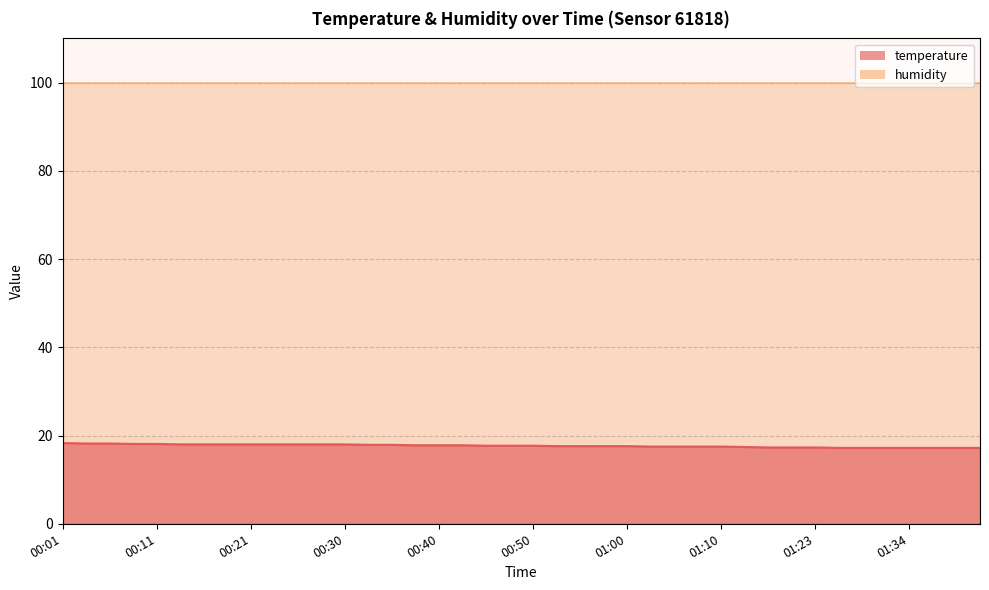

Read the value at 00:06.

18.2